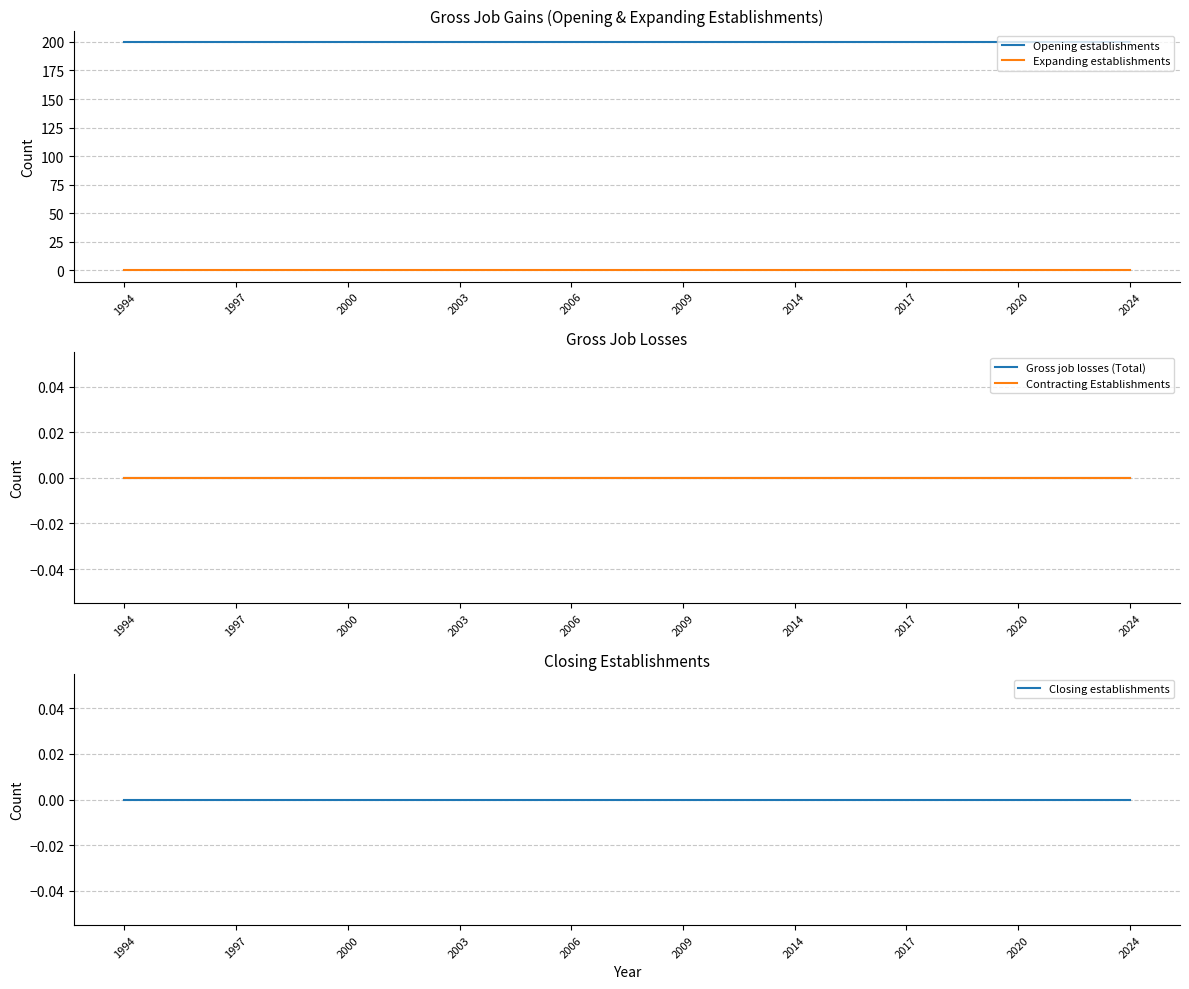

True or false: Gross job losses (Total) and Contracting Establishments cross at least once.

False